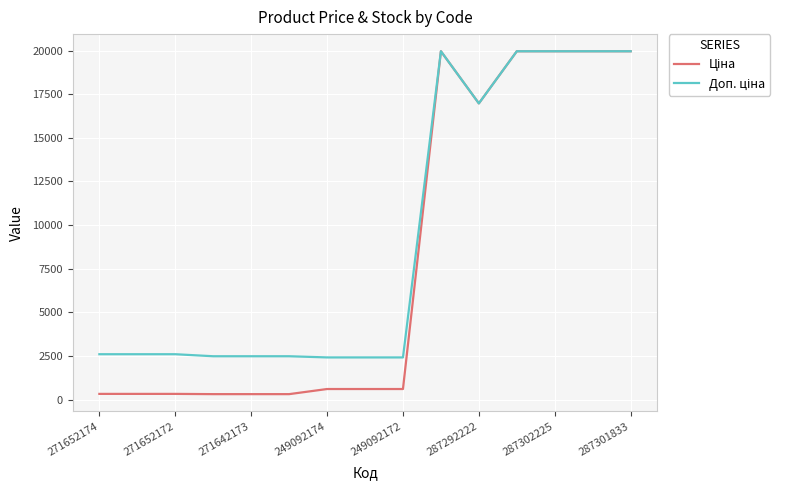

What is the greatest value displayed?

19964.2